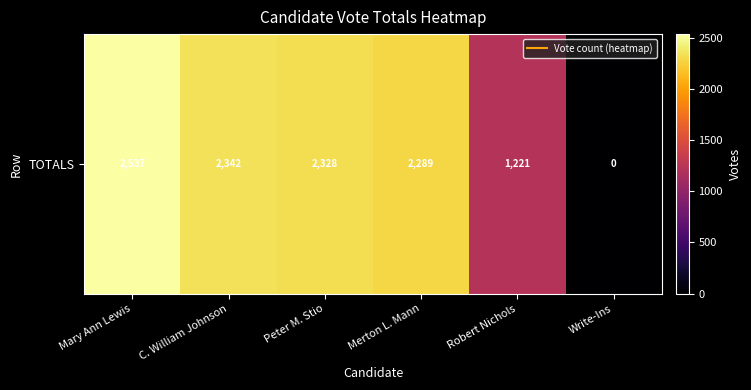

Reading left to right, transcribe all the data shown in this chart.

2537	2342	2328	2289	1221	0